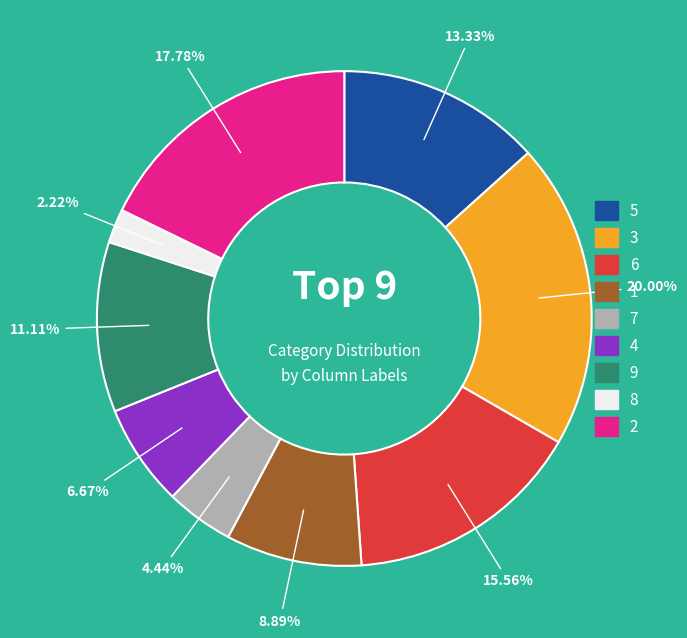

To the nearest percent, what is the difference between the 9 and 6 slice percentages?

4%